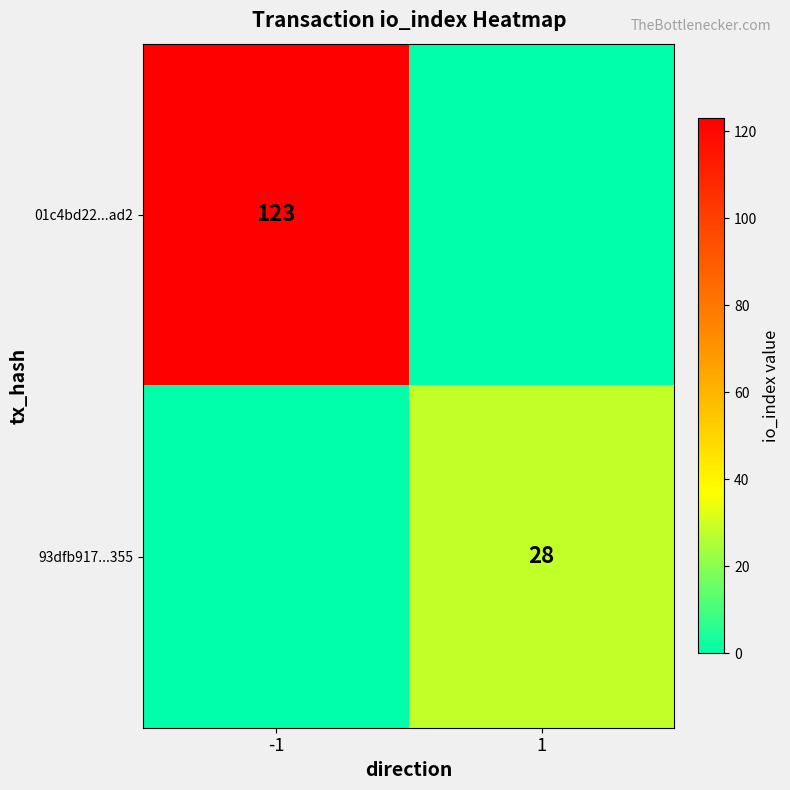

Is the value of 93dfb917...355 at 1 greater than the value of 01c4bd22...ad2 at -1?

No